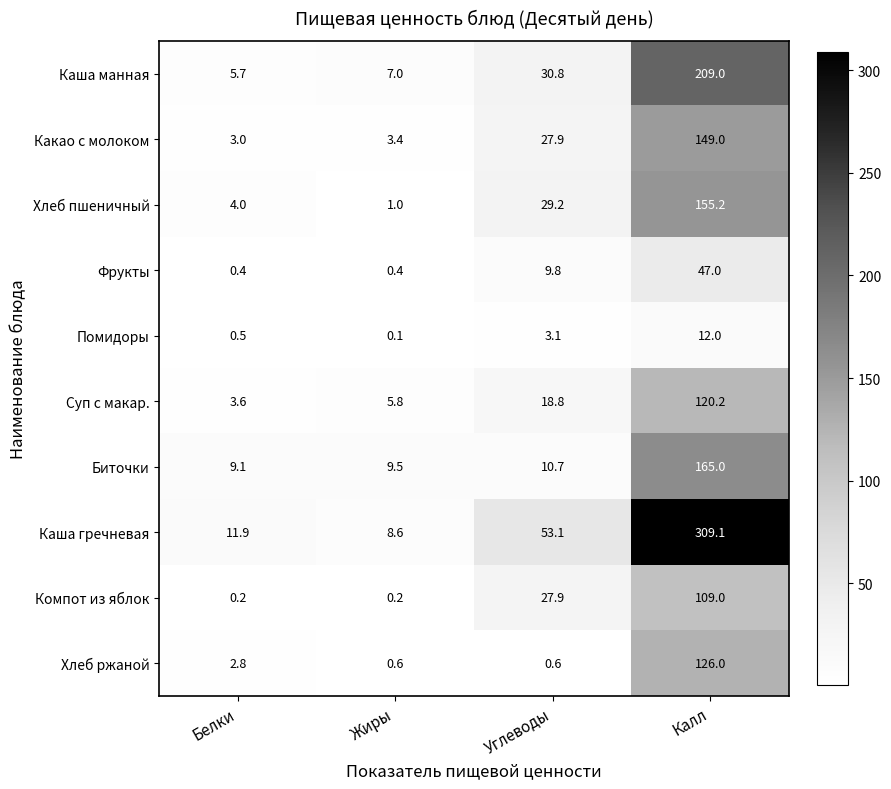

What is the total value across all series at Жиры?

36.6